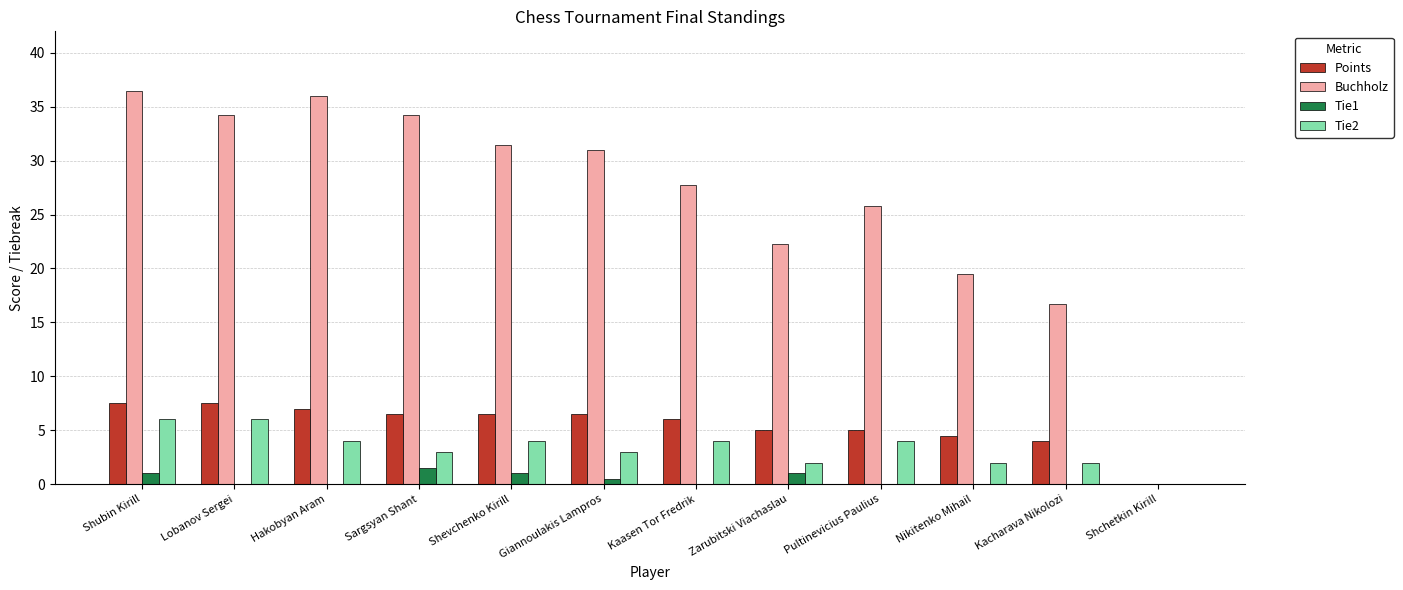

Which series changed the most between Shubin Kirill and Shchetkin Kirill?

Buchholz